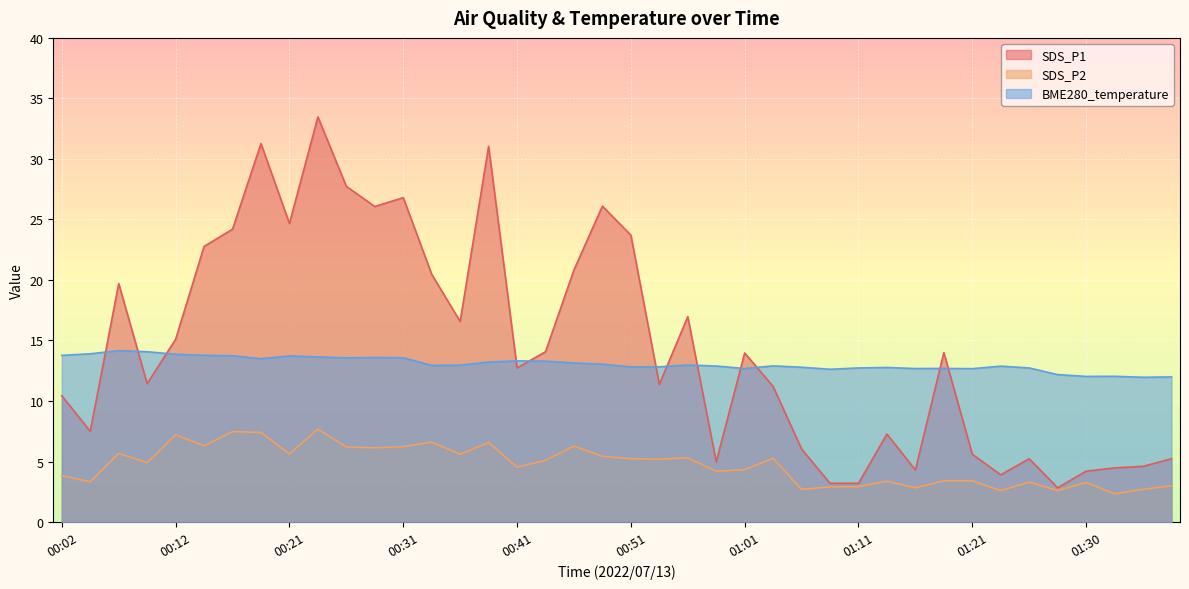

How many data points in SDS_P1 are less than 13?

20